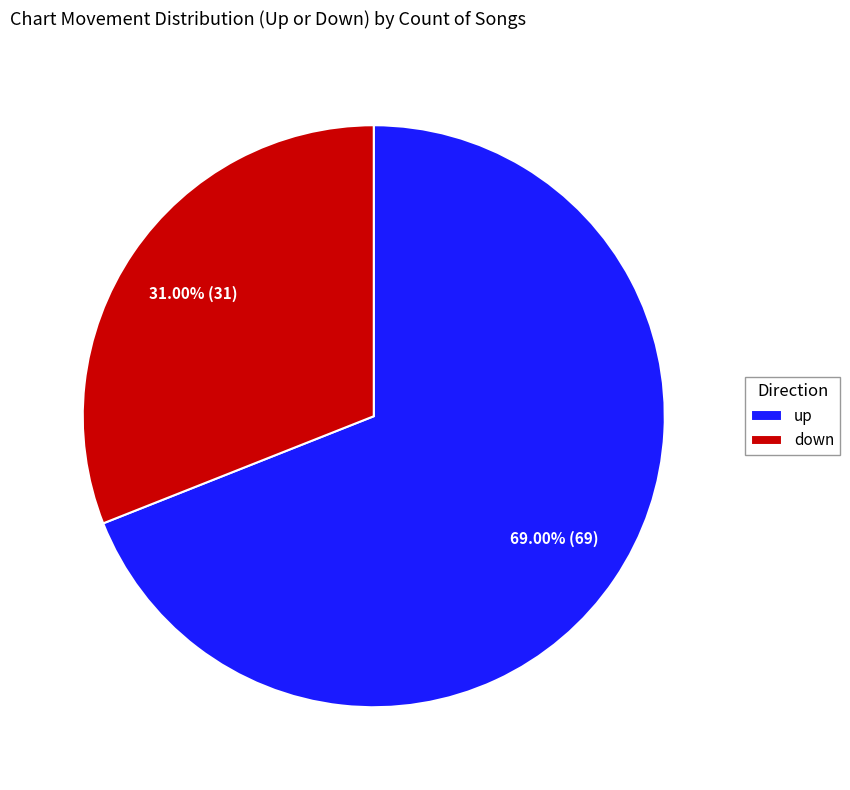

What is the ratio of the value at down to the value at up?

0.4